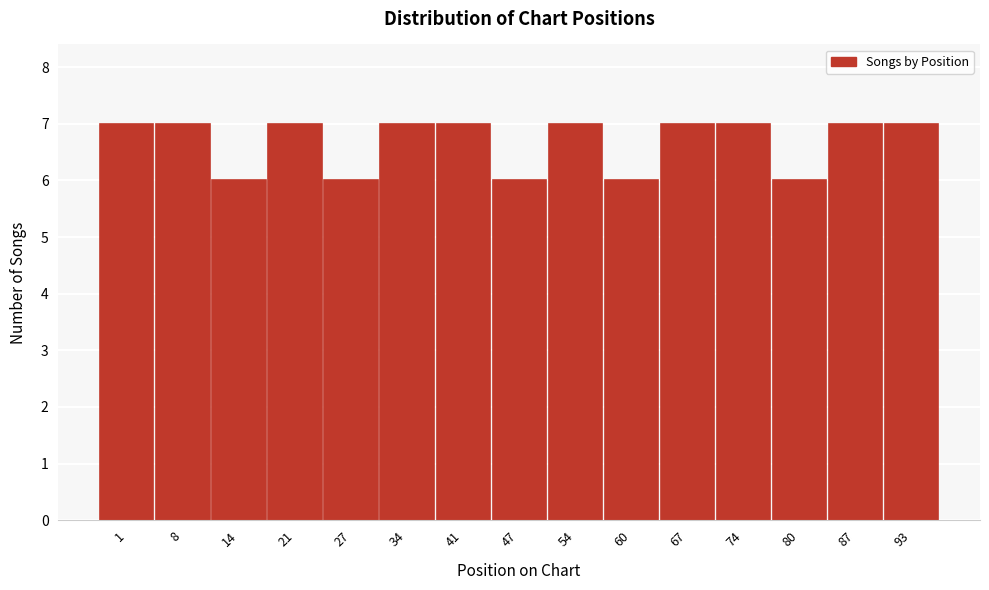

Reading right to left, what are all the values shown in this chart?

93=7	87=7	80=6	74=7	67=7	60=6	54=7	47=6	41=7	34=7	27=6	21=7	14=6	8=7	1=7